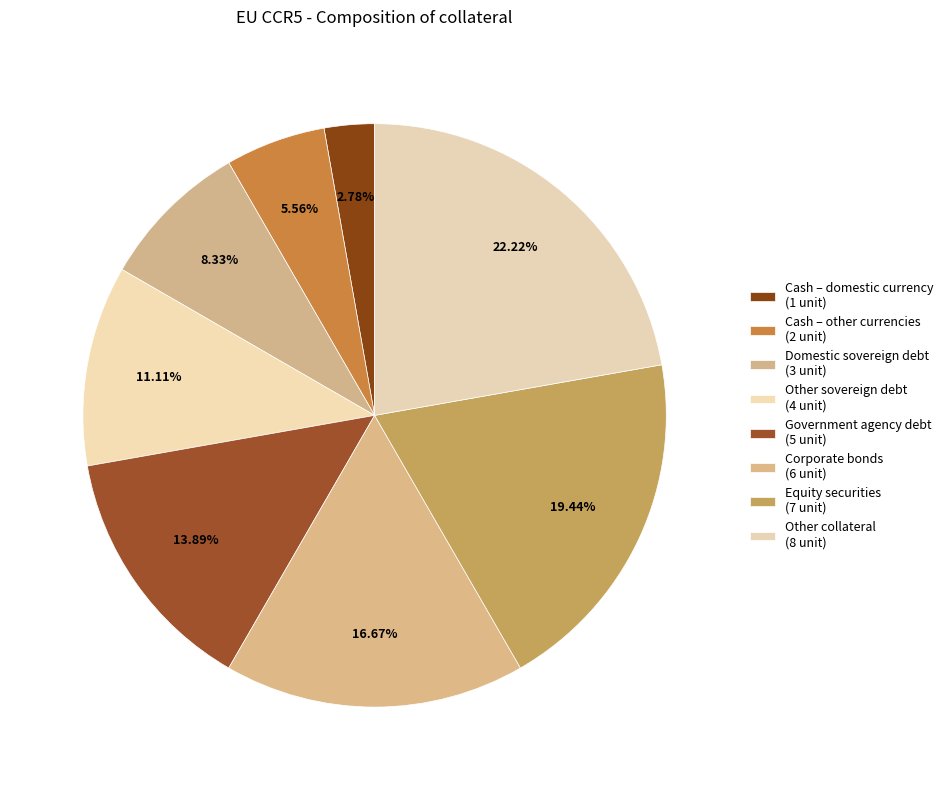

Between Domestic sovereign debt and Other collateral, which is larger?

Other collateral